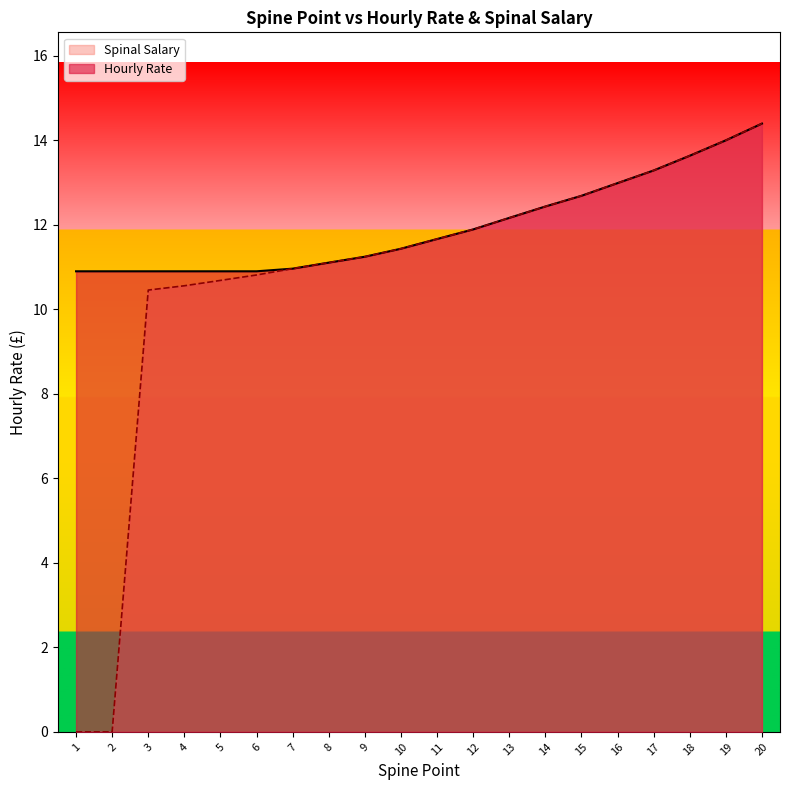

Which has a higher value, 10 or 2?

10